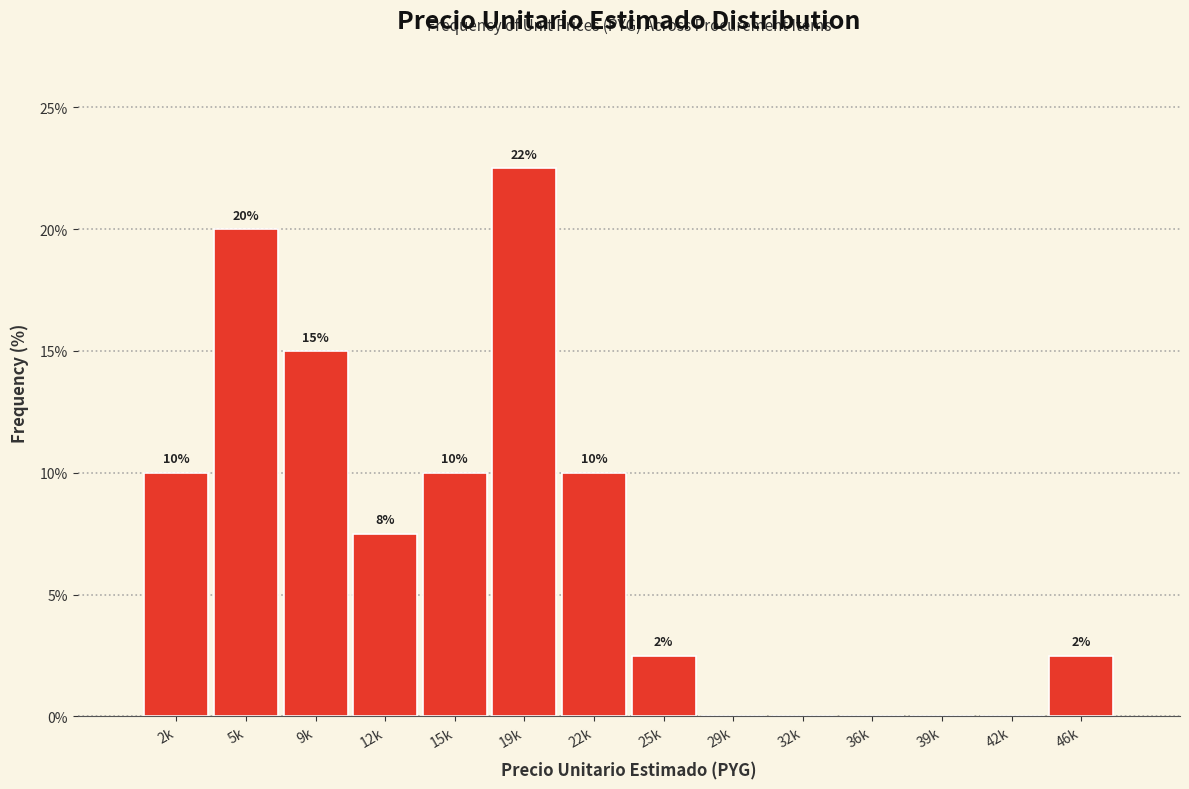

Where does the data first go above 7?

2k